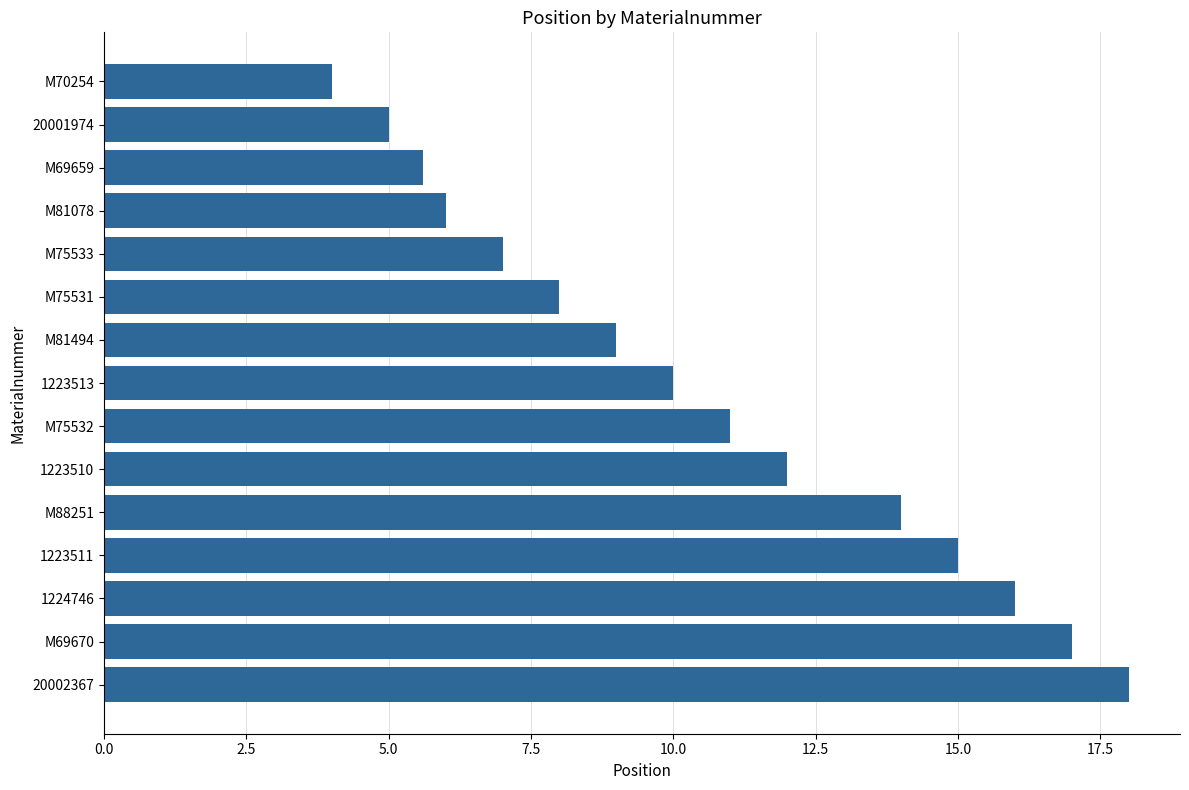

Approximately how many times larger is the value at 20001974 compared to M75533?

0.7